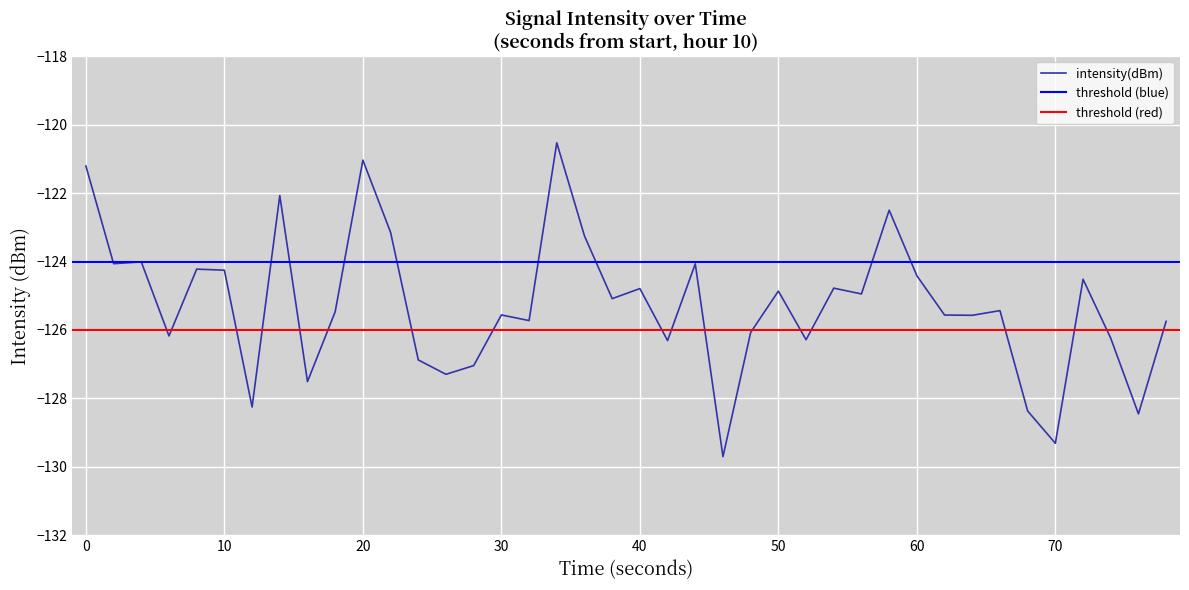

How many lines are shown in the chart?

1